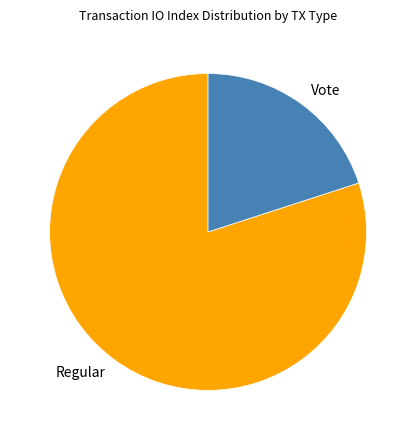

Which has a higher value, Regular or Vote?

Regular